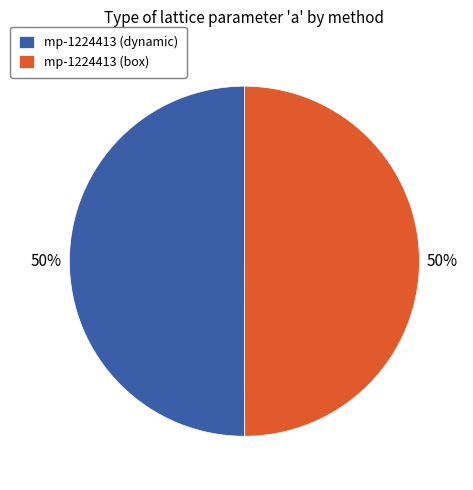

To the nearest percent, what percentage of the pie is mp-1224413 (box)?

50%